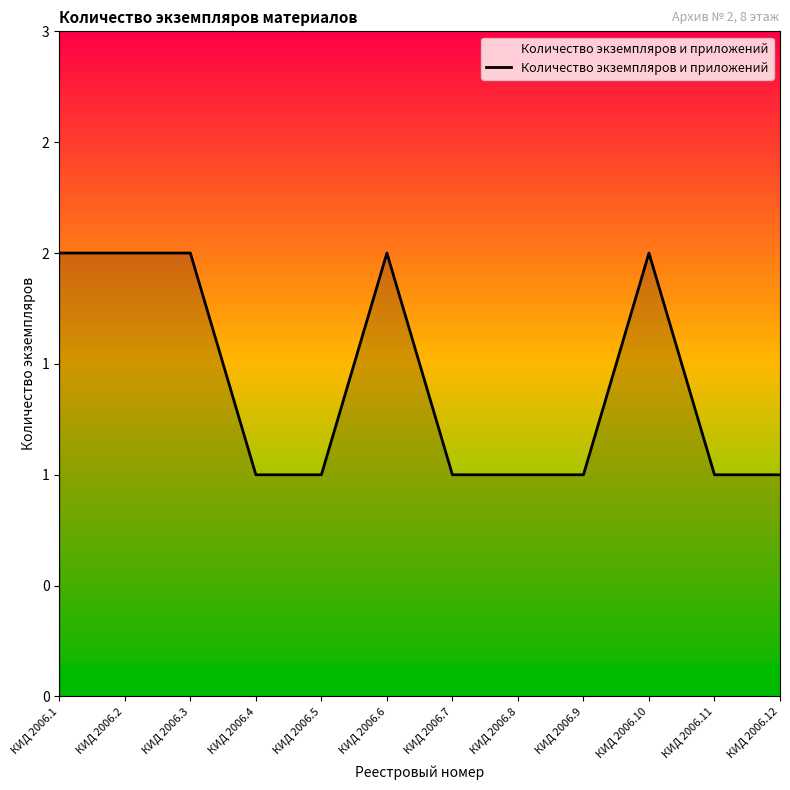

What is the approximate value at КИД 2006.3?

2